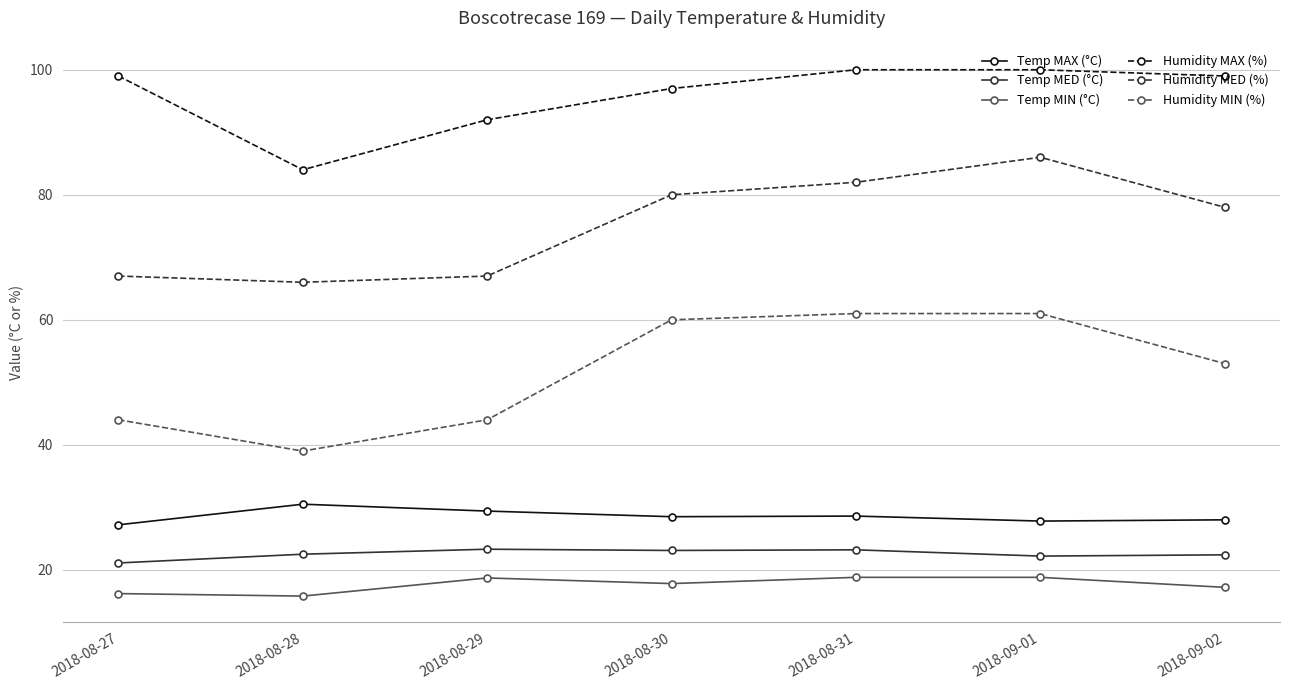

What is the total value across all series at 2018-08-28?

257.8